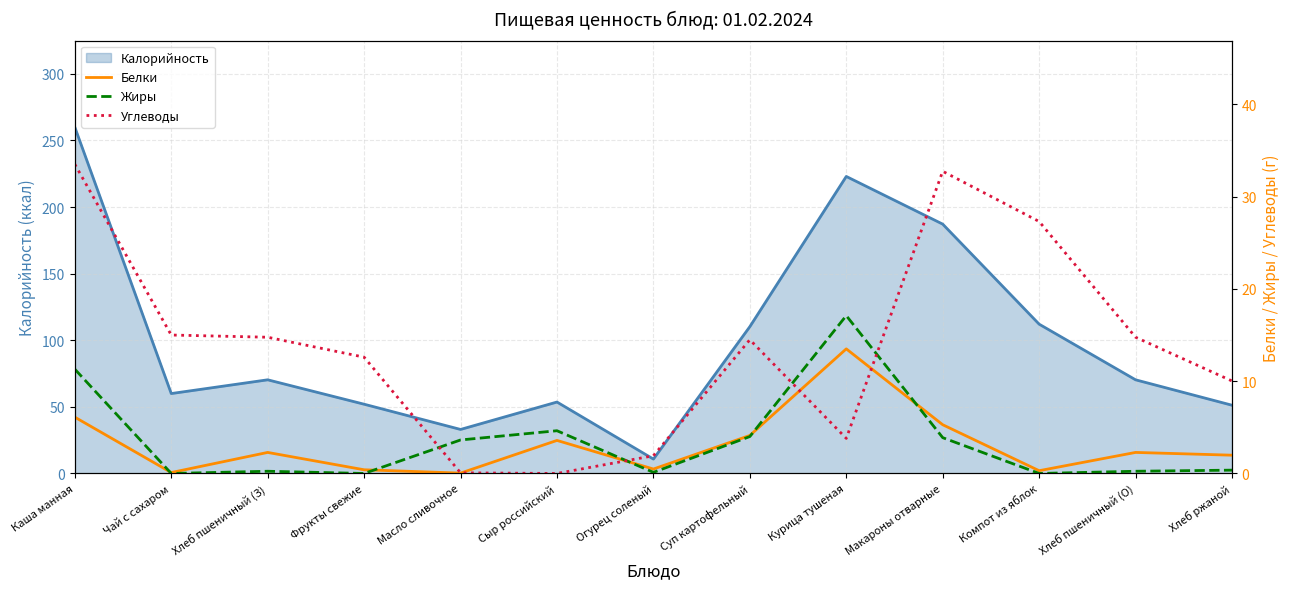

What is the difference between the maximum and minimum values in the Жиры series?

17.1